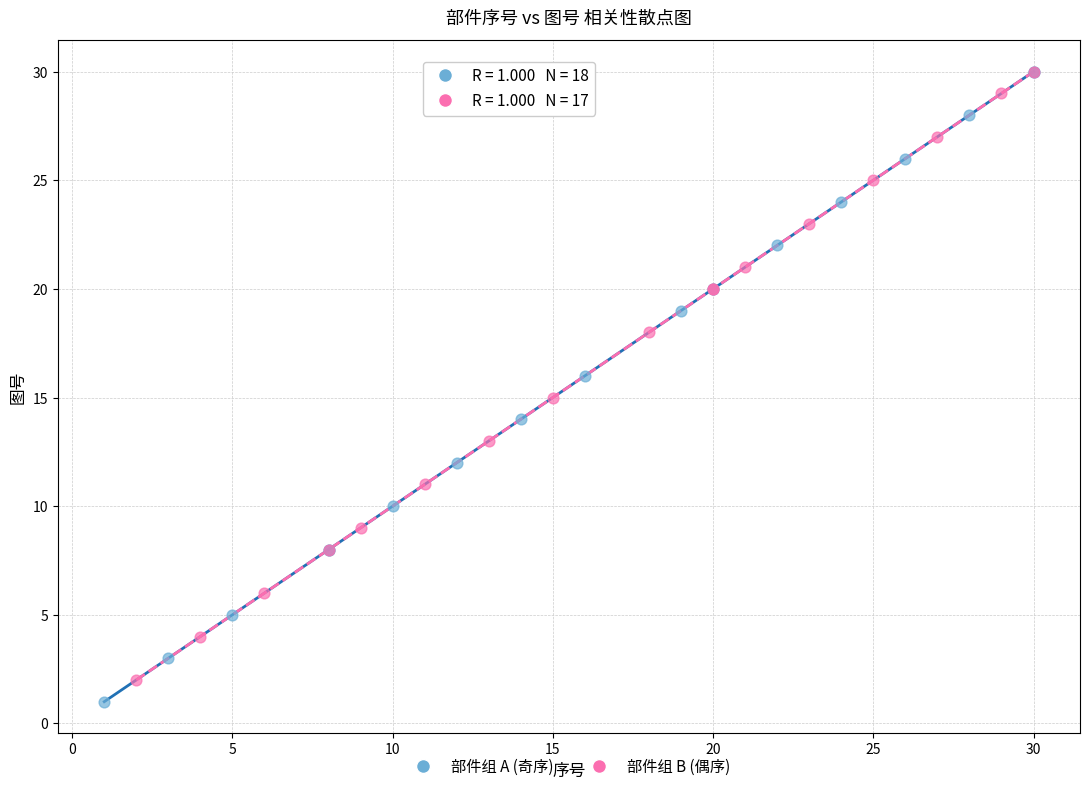

Which series has the widest spread of Y values?

部件组 A (奇序)